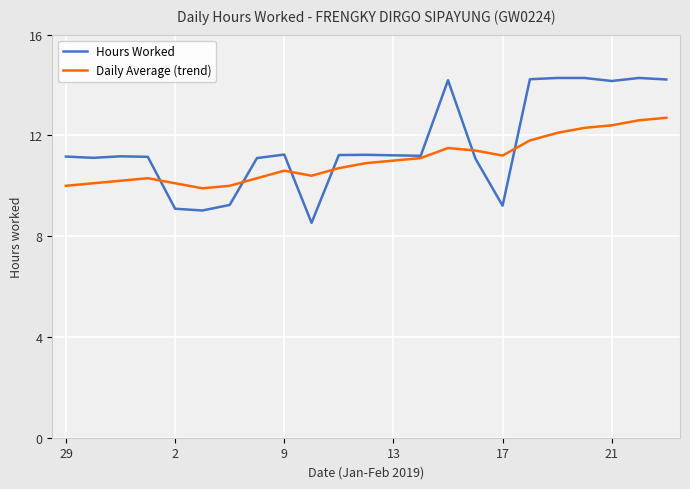

What is the lowest value of the Daily Average (trend) series?

9.9